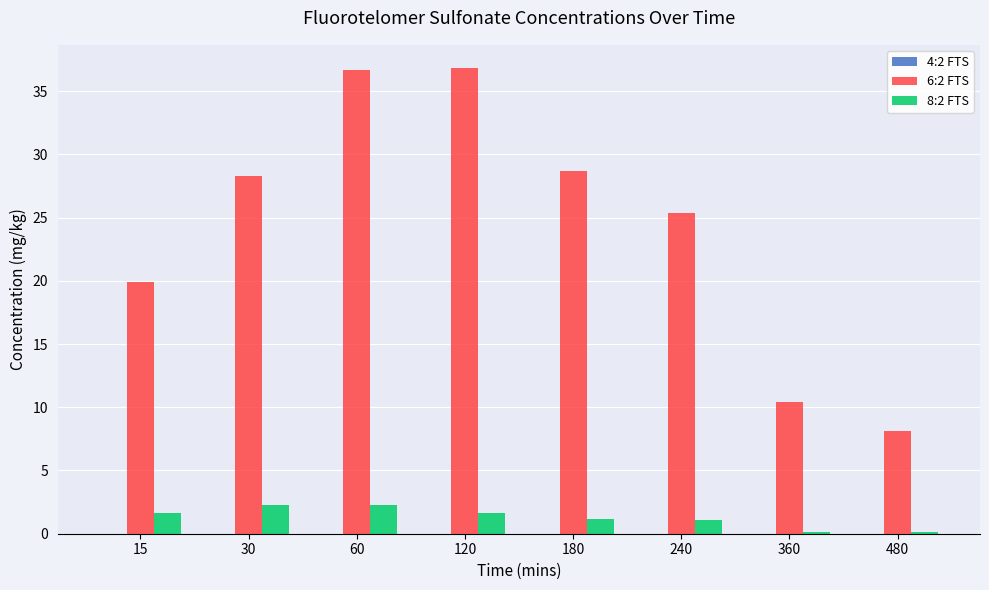

Is it true that 8:2 FTS equals 1.1 at 240?

True